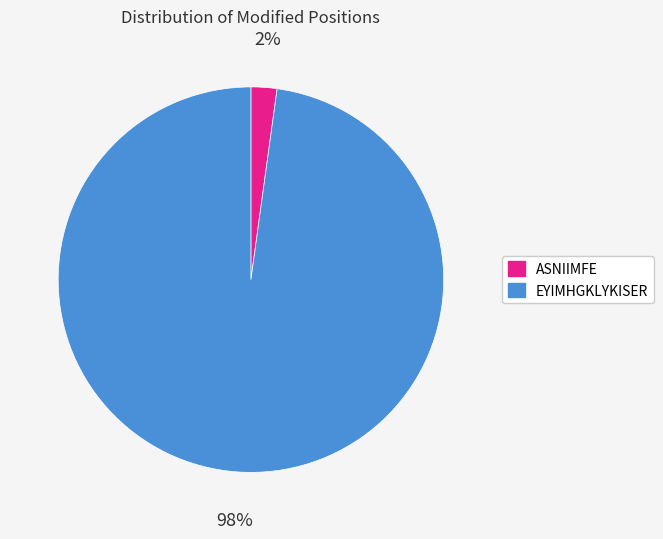

Between EYIMHGKLYKISER and ASNIIMFE, which is larger?

EYIMHGKLYKISER